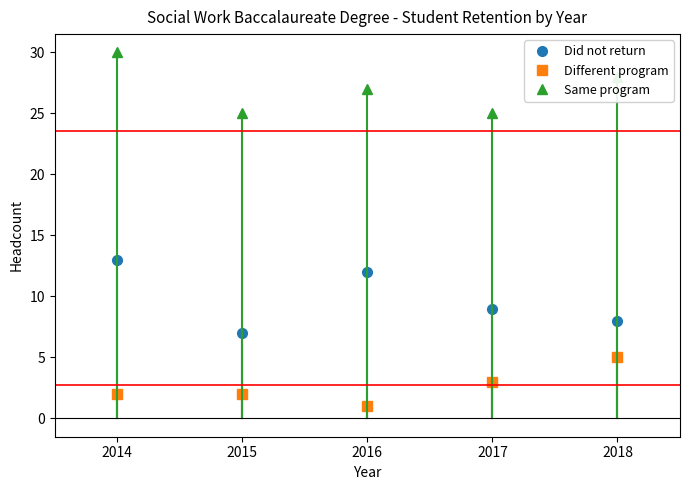

True or false: Did not return and Different program cross at least once.

False